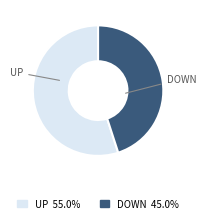

What is the majority slice?

UP